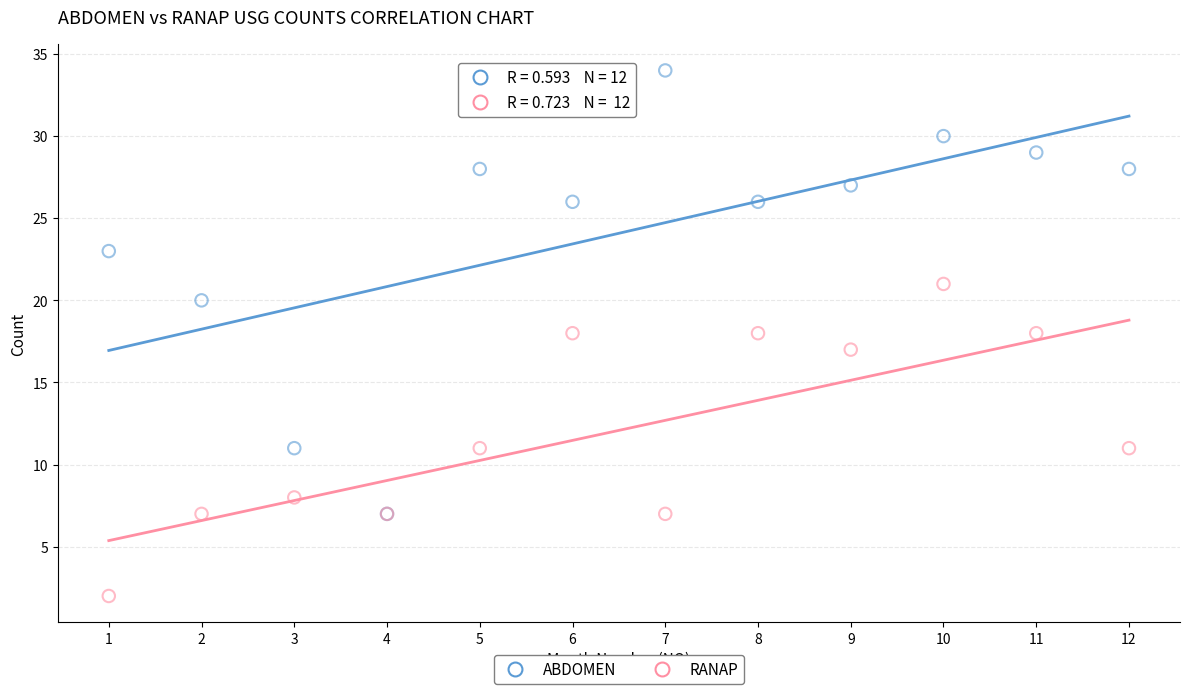

Which series contains the highest Y value?

ABDOMEN